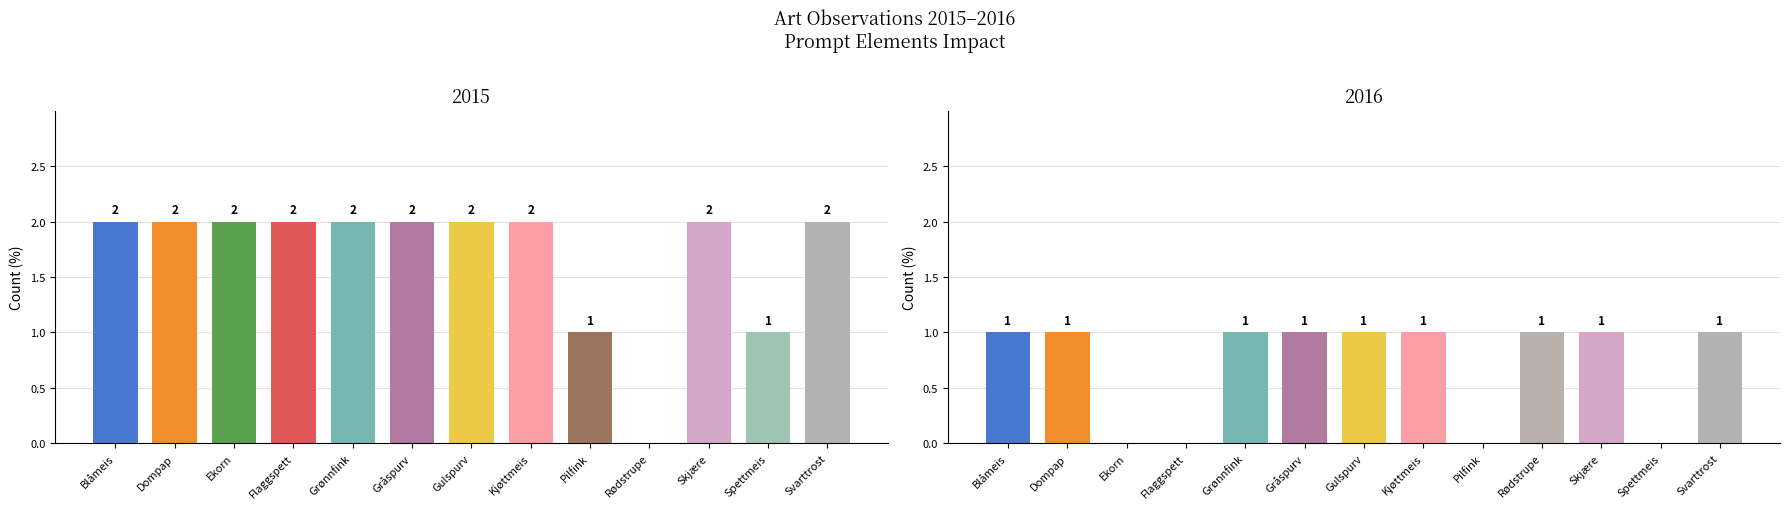

How many data points does each series have?

13